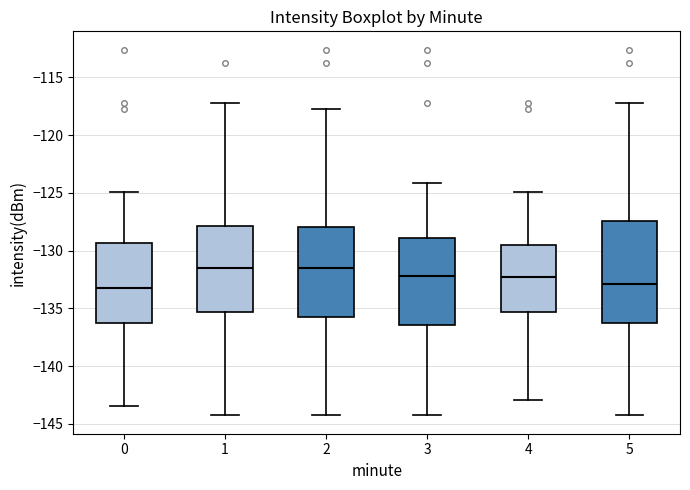

Reading left to right, read every box against the y-axis: the position of its median line, the range the box covers, and the ends of its whiskers. The values are not printed on the chart, so give them approximately, as read against the axis.

0: median -133.0, box -136.5 to -129.5, whiskers -143.5 to -125.0
1: median -131.5, box -135.5 to -128.0, whiskers -144.5 to -117.0
2: median -131.5, box -135.5 to -128.0, whiskers -144.5 to -117.5
3: median -132.0, box -136.5 to -129.0, whiskers -144.5 to -124.0
4: median -132.5, box -135.5 to -129.5, whiskers -143.0 to -125.0
5: median -133.0, box -136.5 to -127.5, whiskers -144.5 to -117.0